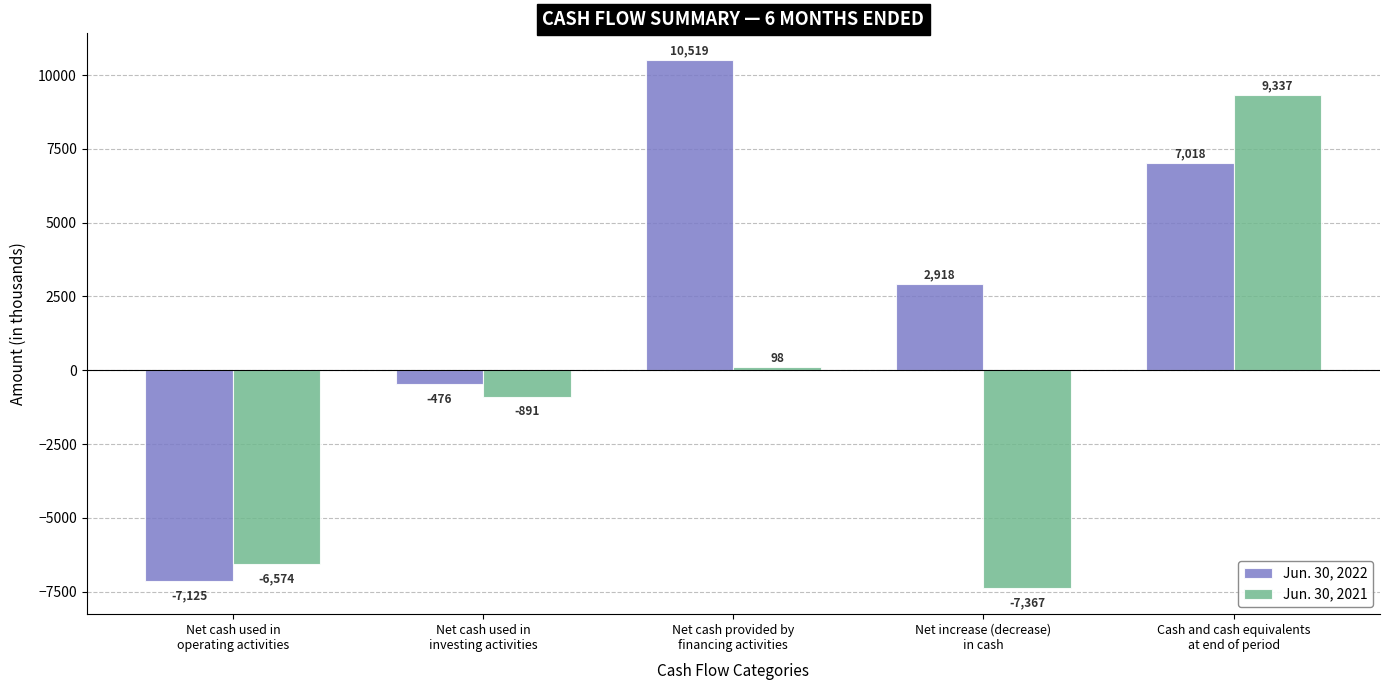

At how many categories does at least one series exceed 2316?

3